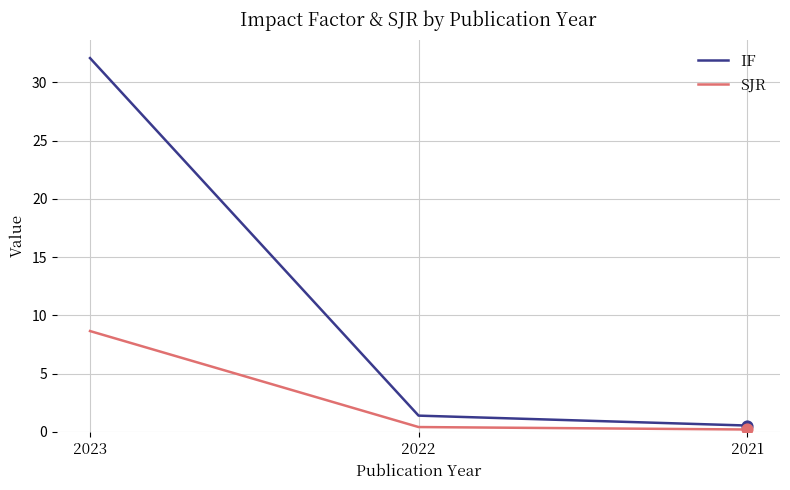

Which series changed the most between 2023 and 2022?

IF